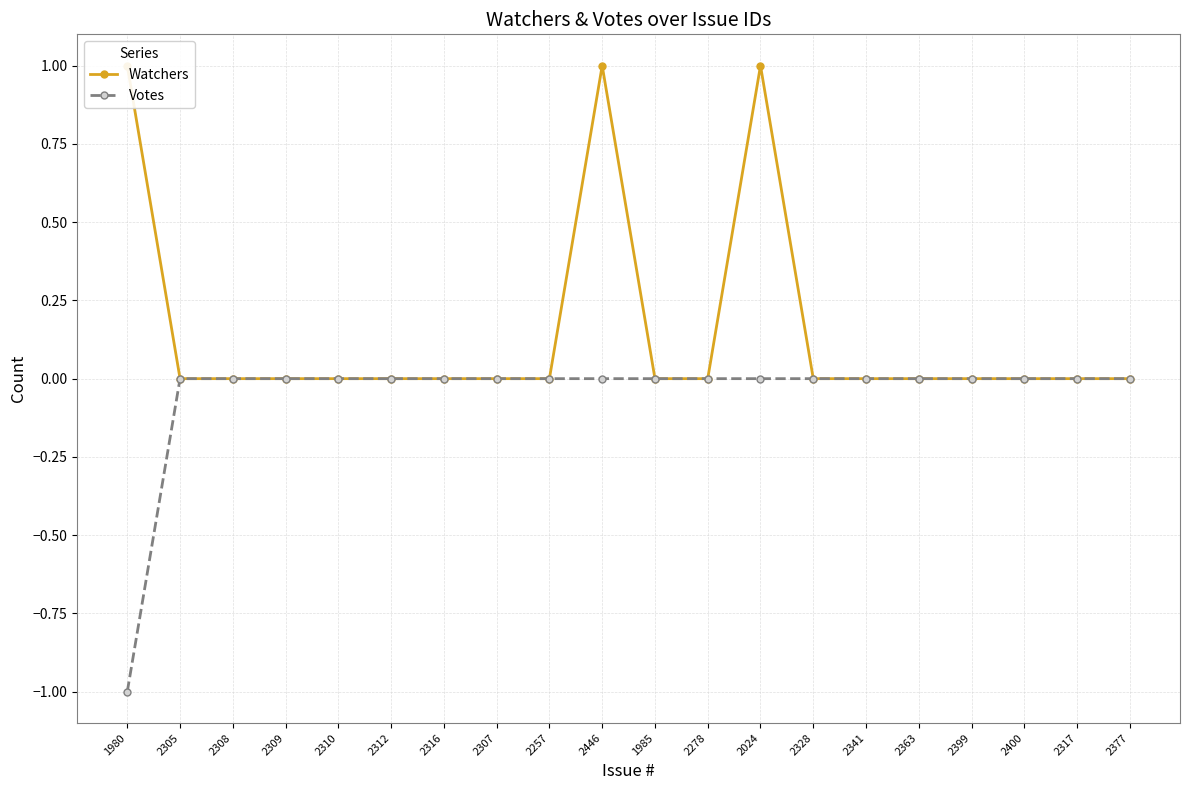

Rank the categories by Votes value from highest to lowest.

2305, 2308, 2309, 2310, 2312, 2316, 2307, 2257, 2446, 1985, 2278, 2024, 2328, 2341, 2363, 2399, 2400, 2317, 2377, 1980